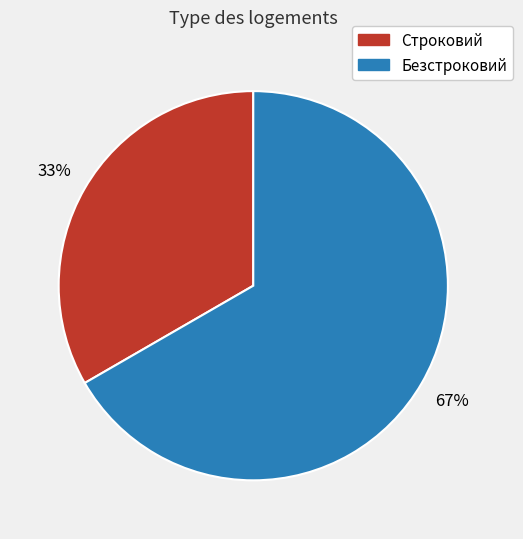

What is the majority slice?

Безстроковий